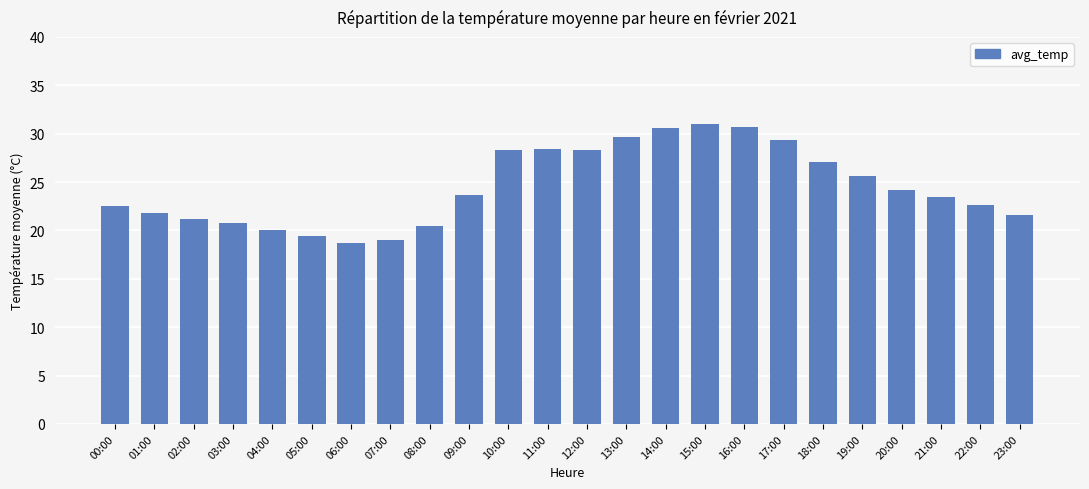

What is the greatest value displayed?

31.0